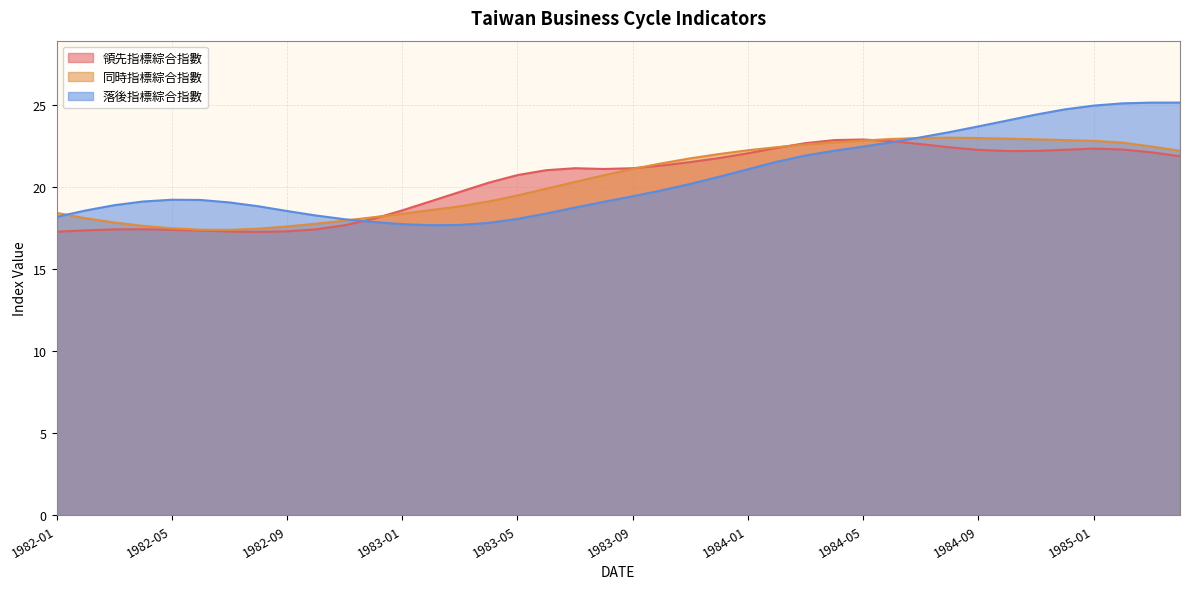

What is the difference between the 同時指標綜合指數 values at 1983-10 and 1983-09?

0.3